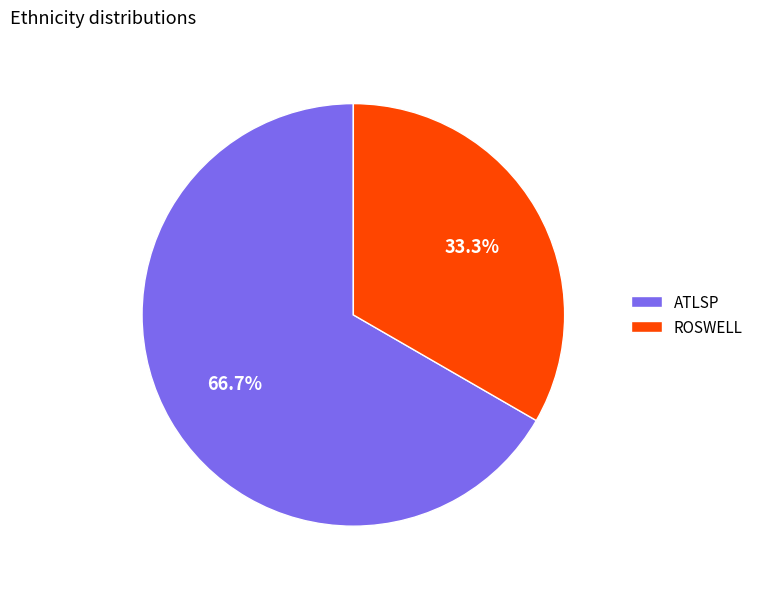

How many slices are in this pie chart?

2